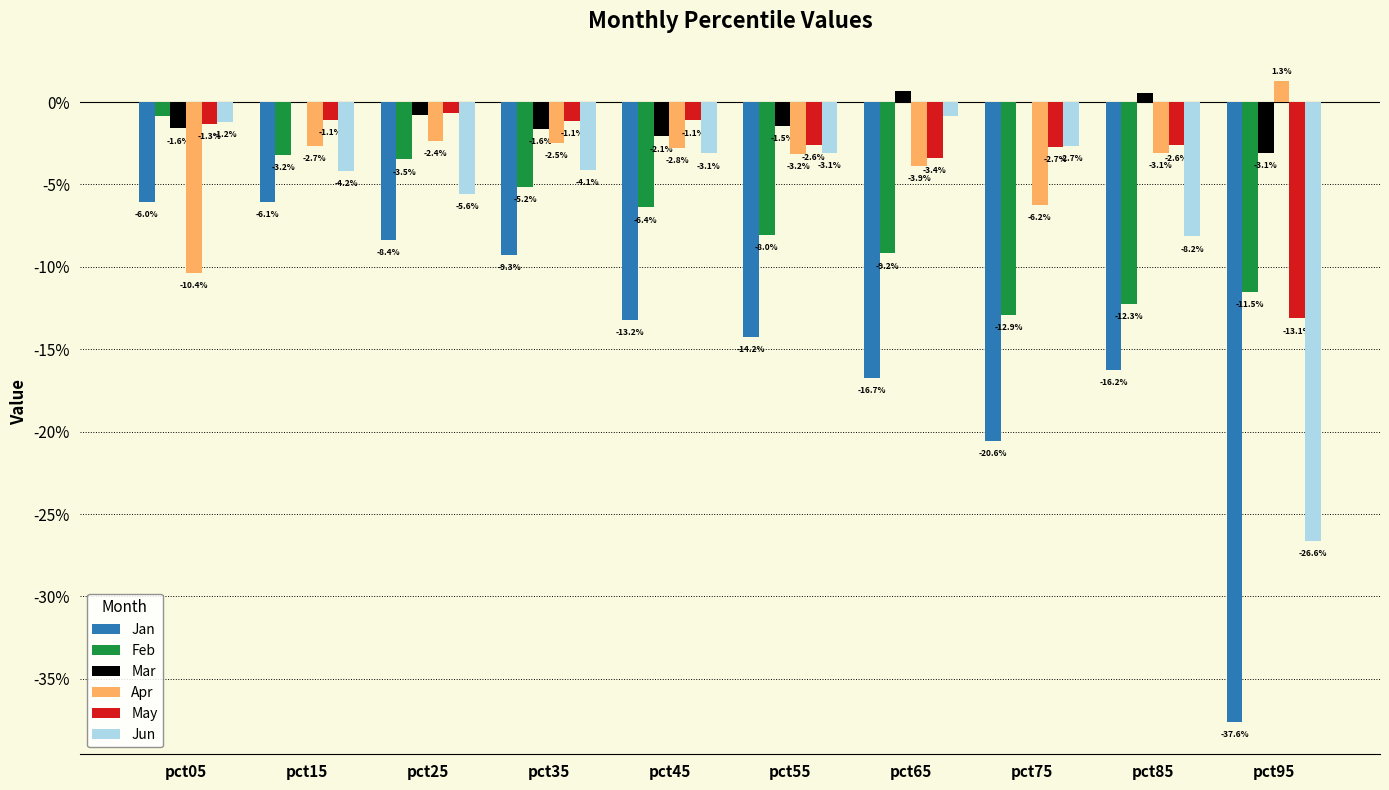

List the labels in order of Feb value, smallest first.

pct75, pct85, pct95, pct65, pct55, pct45, pct35, pct25, pct15, pct05